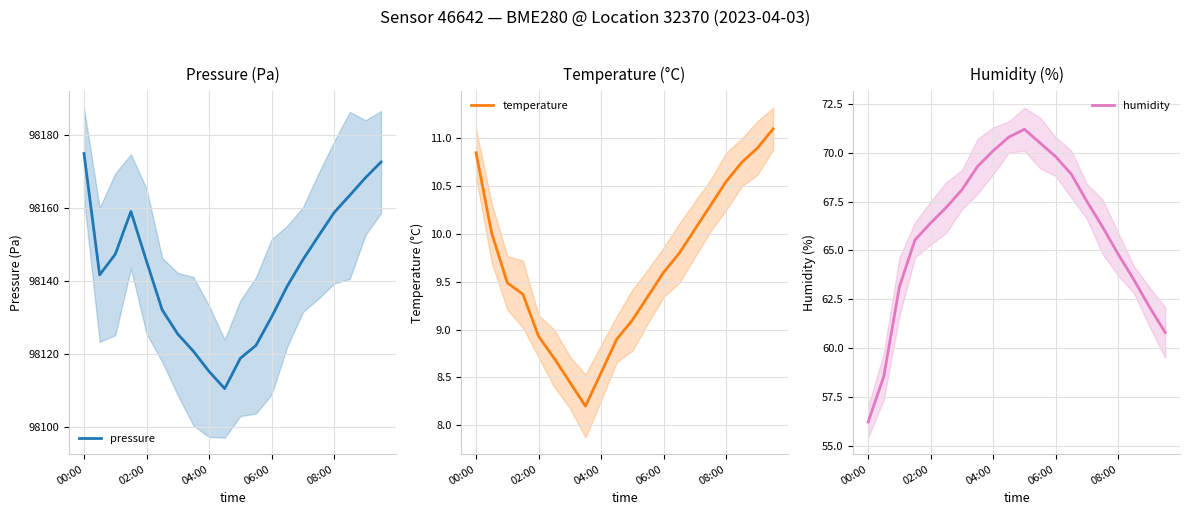

What are all the series names shown in the legend?

pressure, temperature, humidity